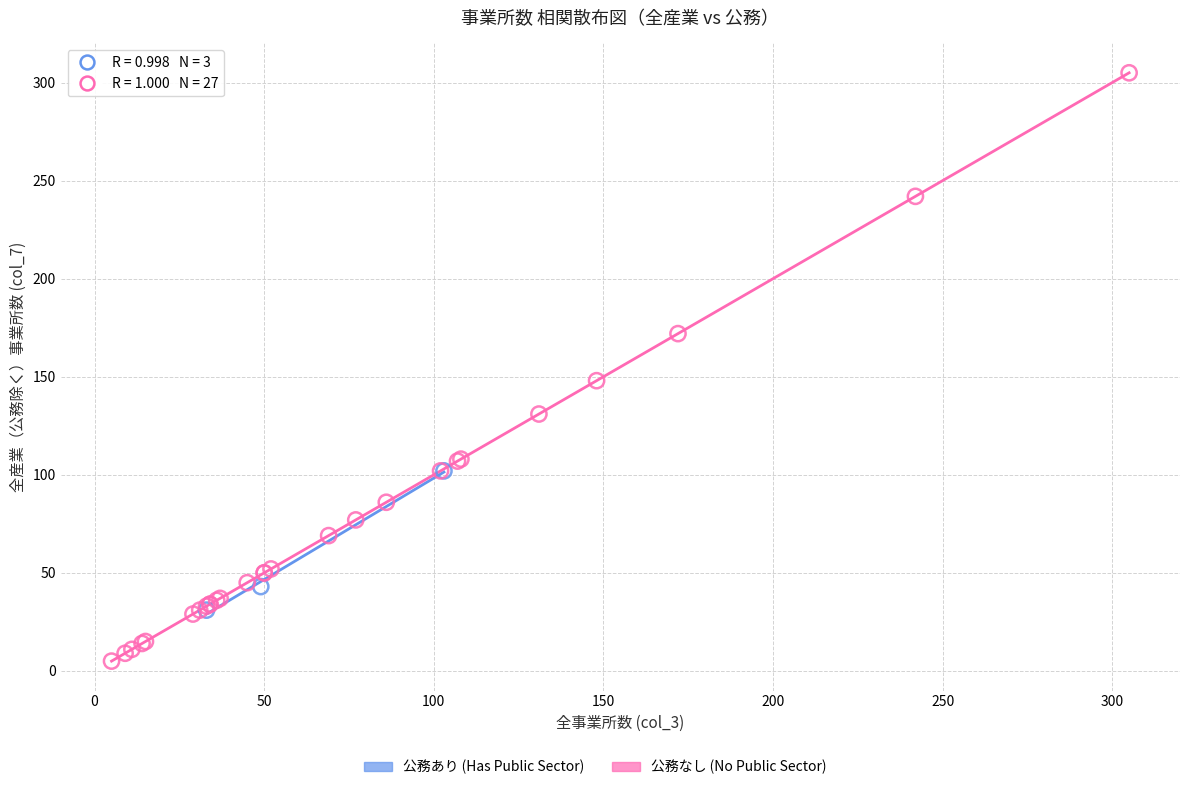

Which series reaches the minimum Y coordinate?

公務なし (No Public Sector)